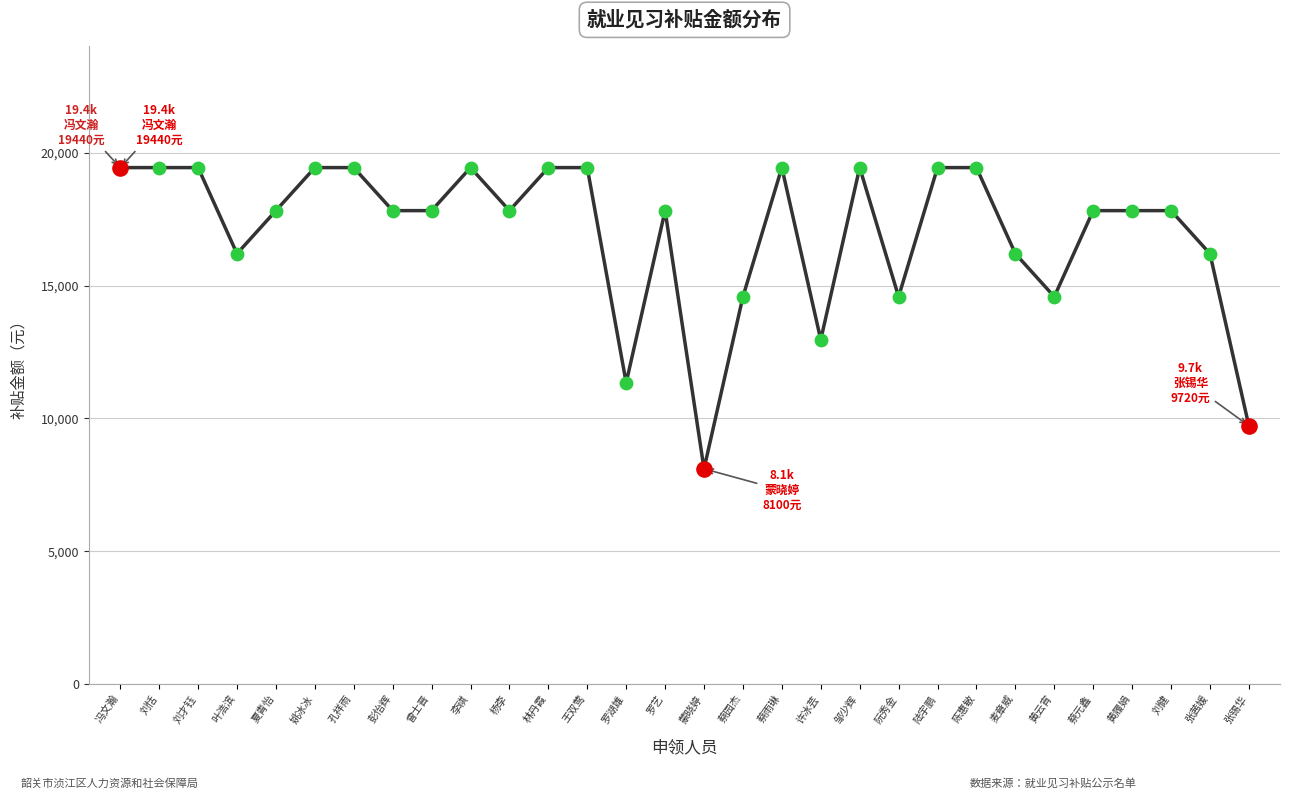

What is the ratio of the value at 罗艺 to the value at 叶浩滨?

1.1